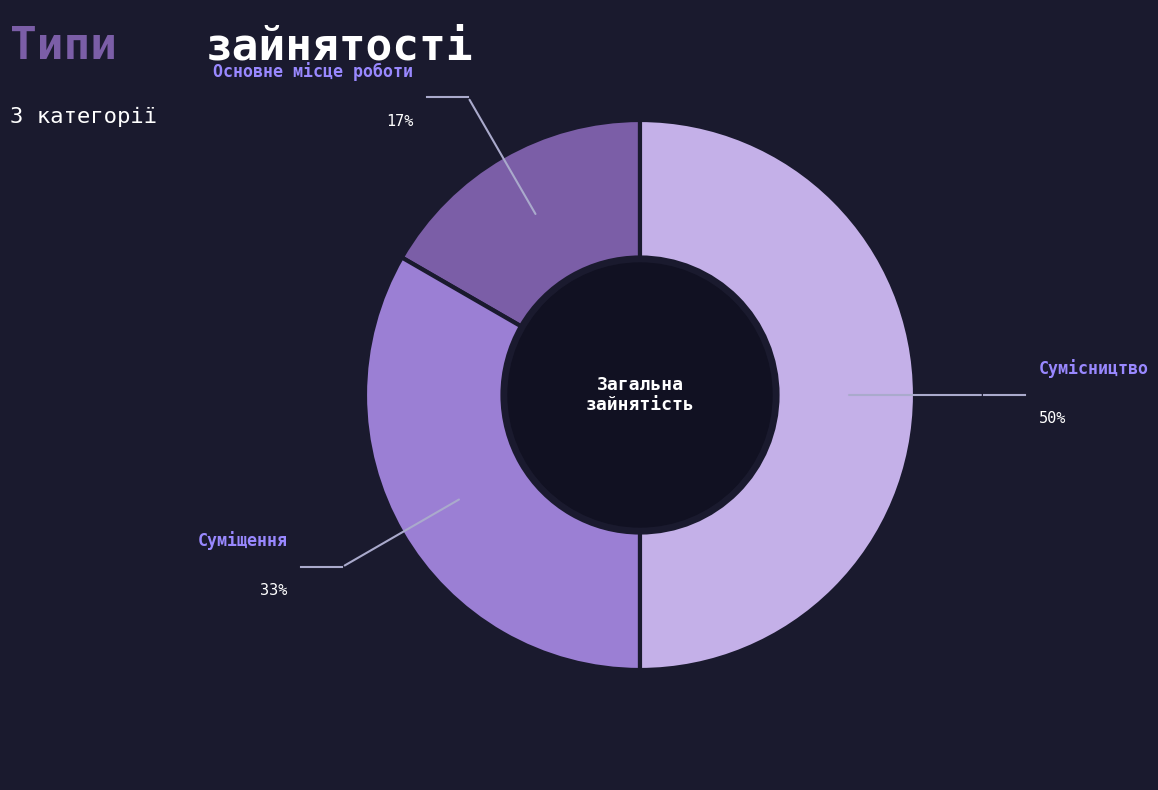

To the nearest percent, what is the average slice percentage?

33%